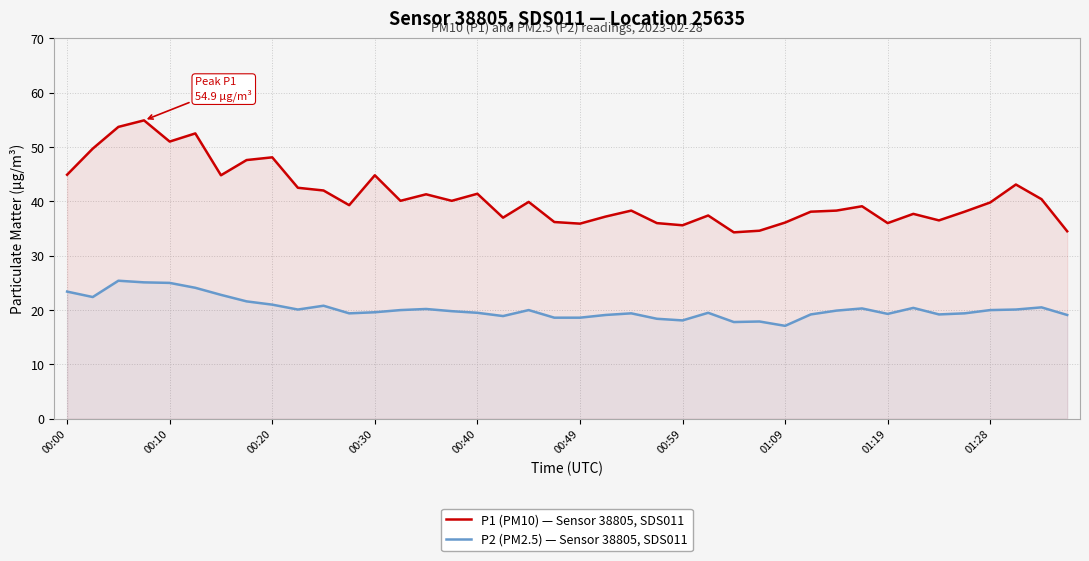

What are all the series names shown in the legend?

P1 (PM10) — Sensor 38805, SDS011, P2 (PM2.5) — Sensor 38805, SDS011